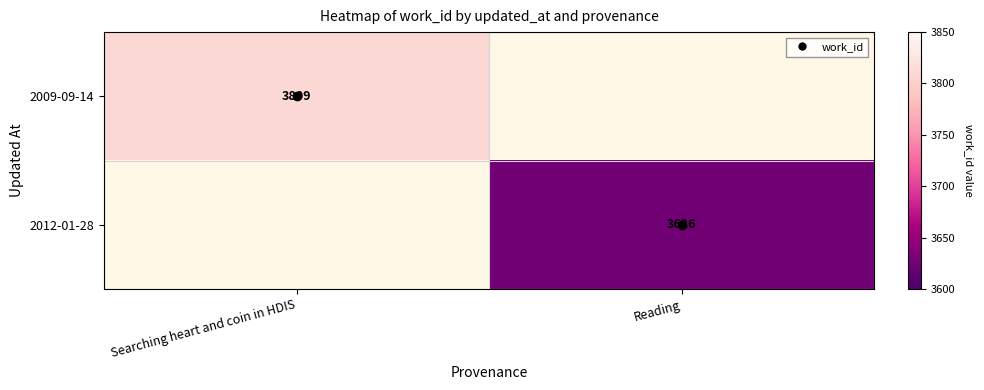

List the series in order of their peak value, lowest first.

2009-09-14, 2012-01-28